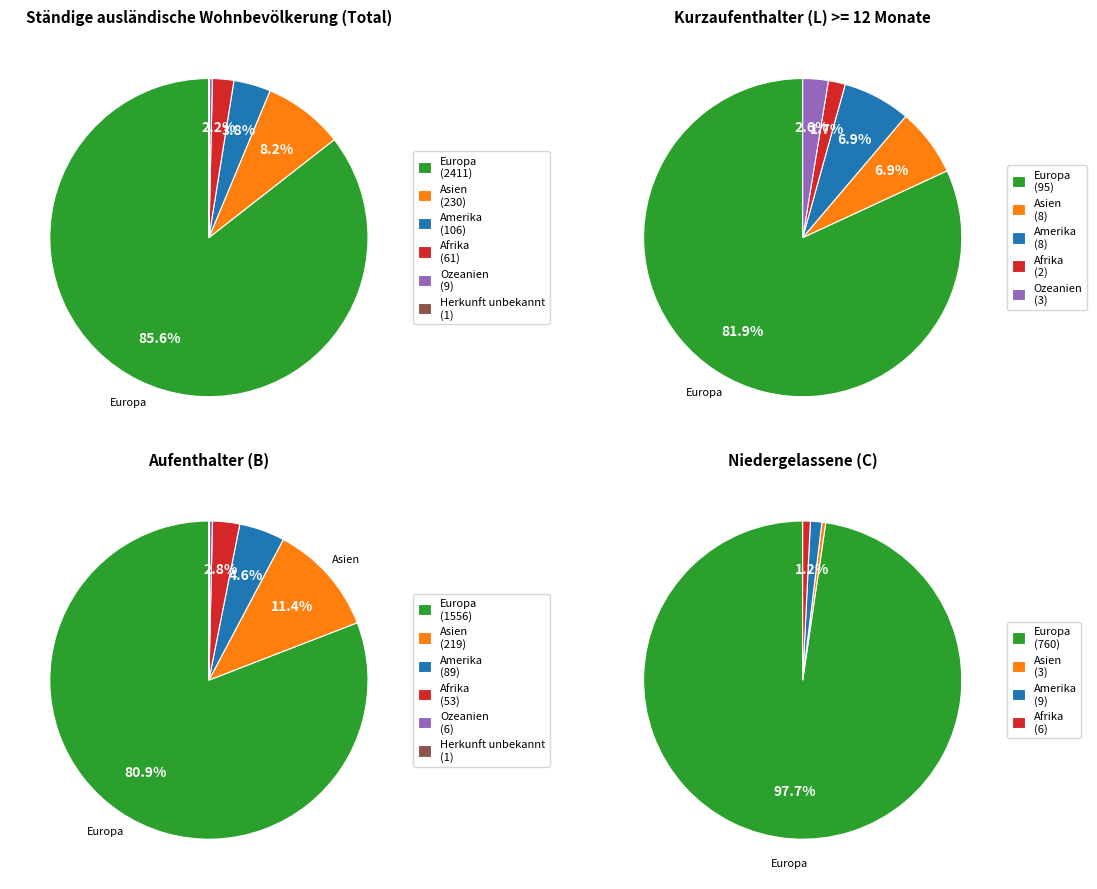

To the nearest percent, what is the combined percentage of Amerika and Ozeanien?

4%